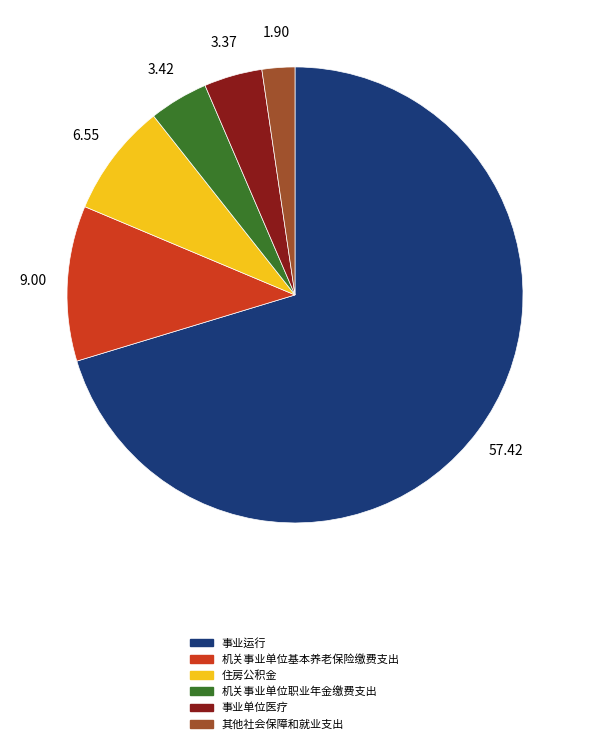

Is it true that 事业运行 is 70% of the pie?

True